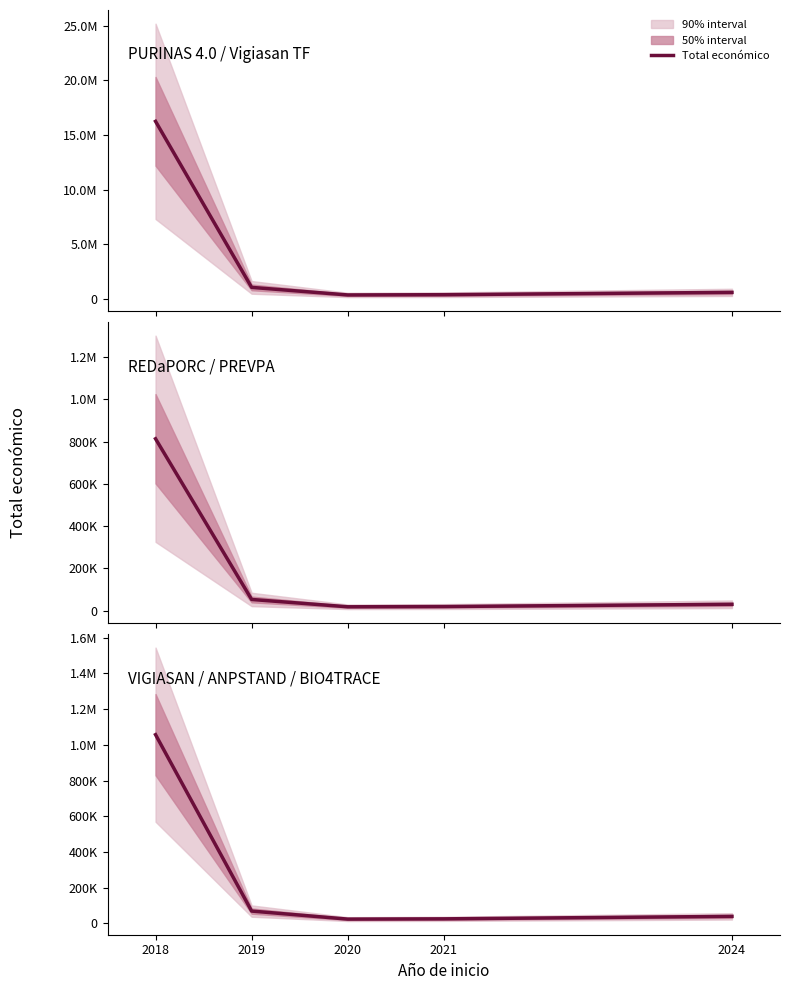

At which category does the data reach its first local valley?

2020